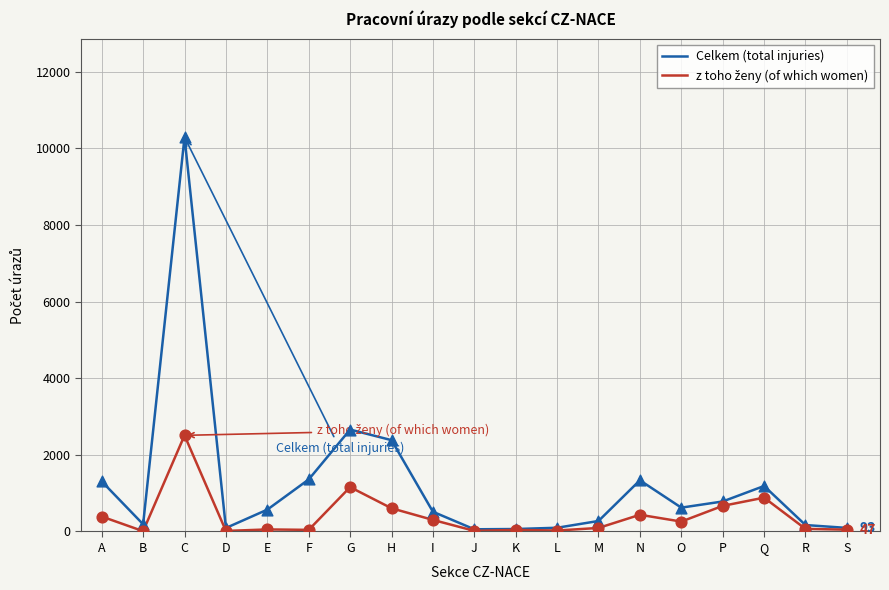

What is the greatest value displayed?

10292